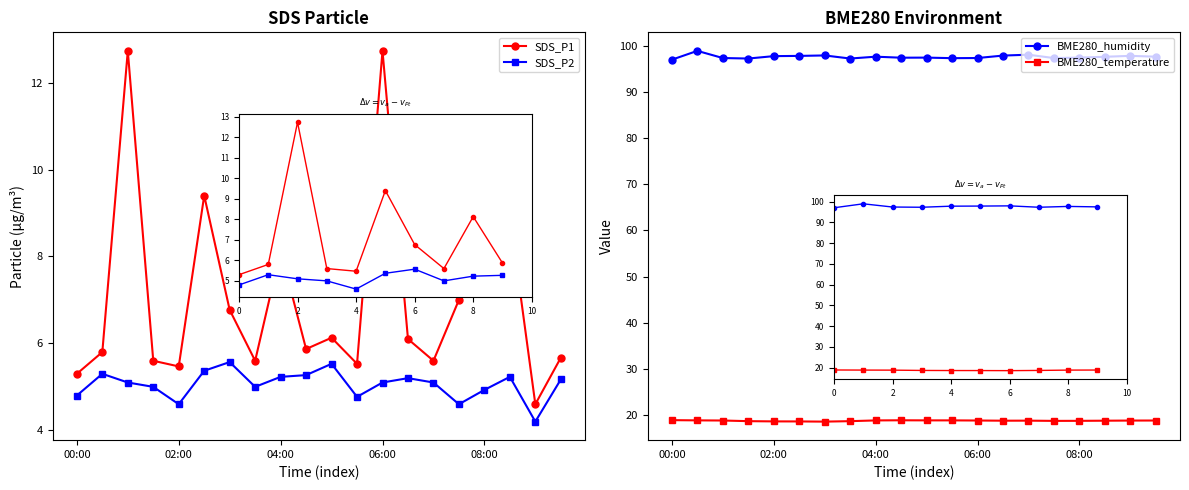

The BME280_temperature series shows 18.7 at 06:00. True or false?

True